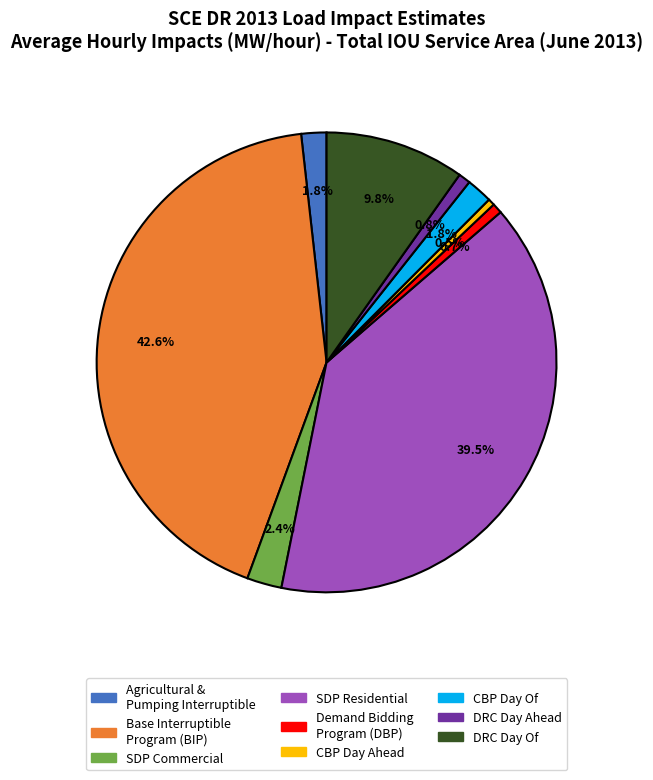

Is there any slice that represents more than half of the pie?

No